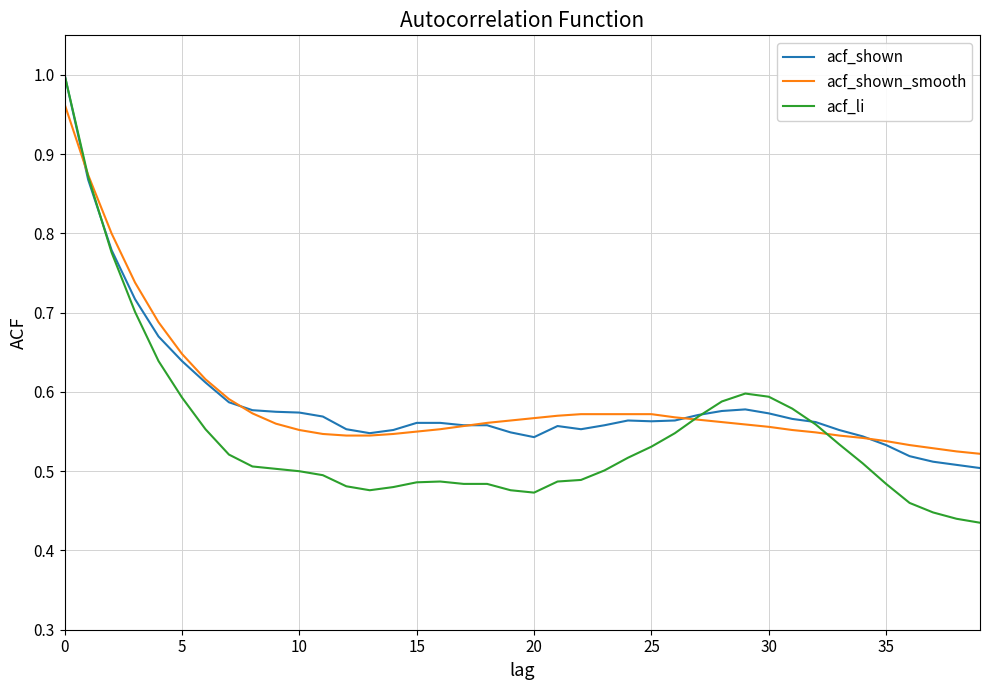

Which series has the largest range (max minus min)?

acf_li